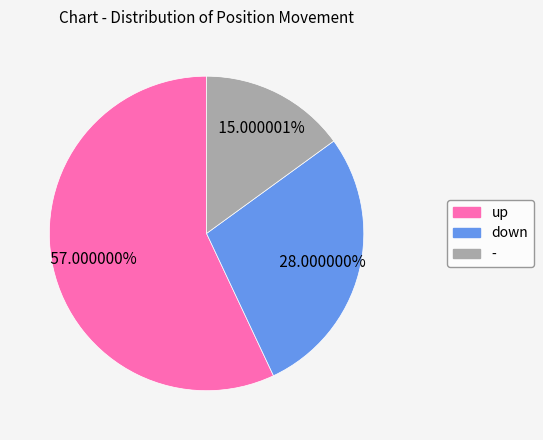

True or false: - accounts for 15% of the total.

True